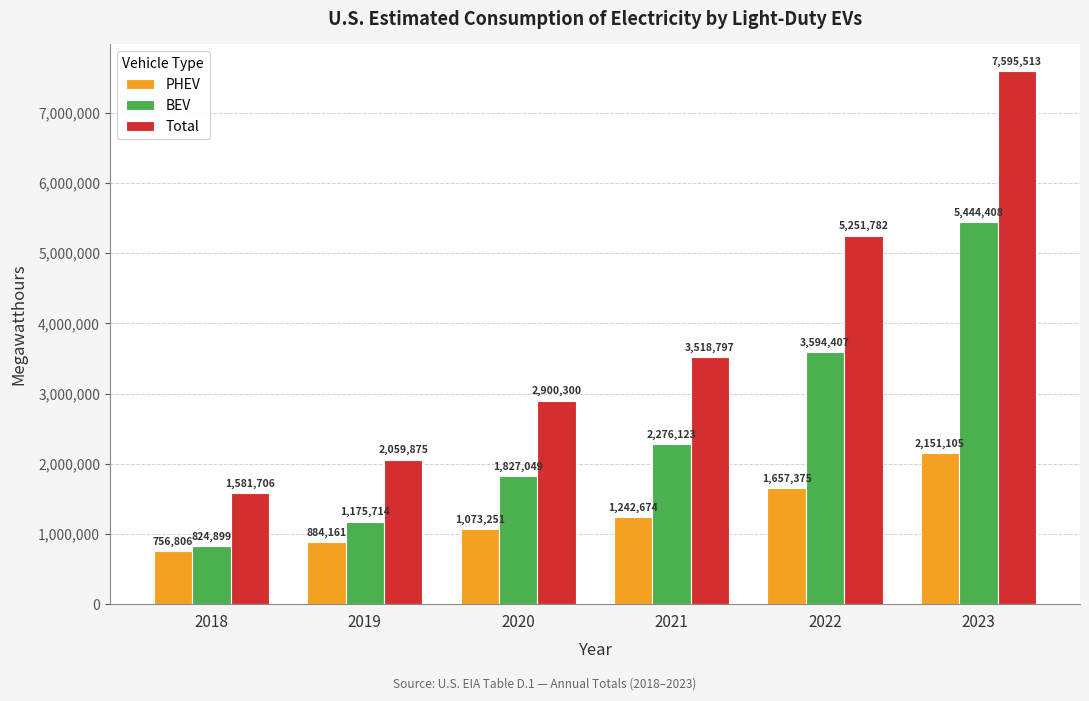

Reading right to left, what are all the values shown in this chart?

PHEV: 2151105	1657375	1242674	1073251	884161	756806
BEV: 5444408	3594407	2276123	1827049	1175714	824899
Total: 7595513	5251782	3518797	2900300	2059875	1581706